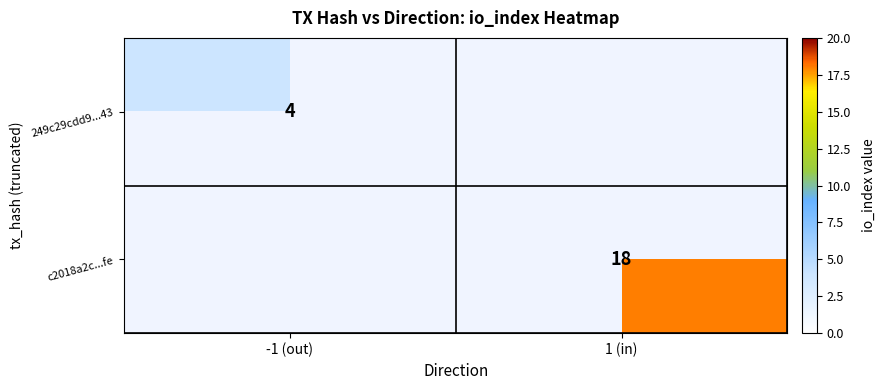

True or false: 249c29cdd9...43 has a value of 1 at -1 (out).

False